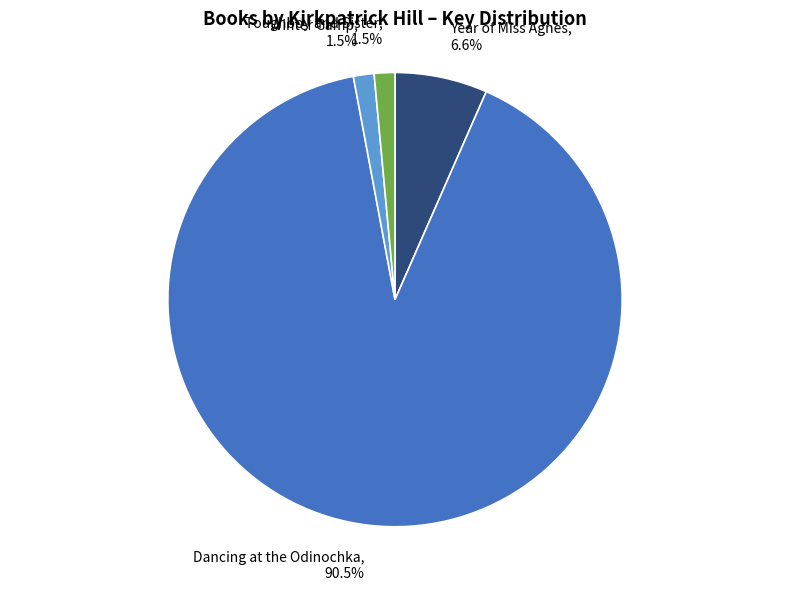

Count the number of slices in the pie.

4